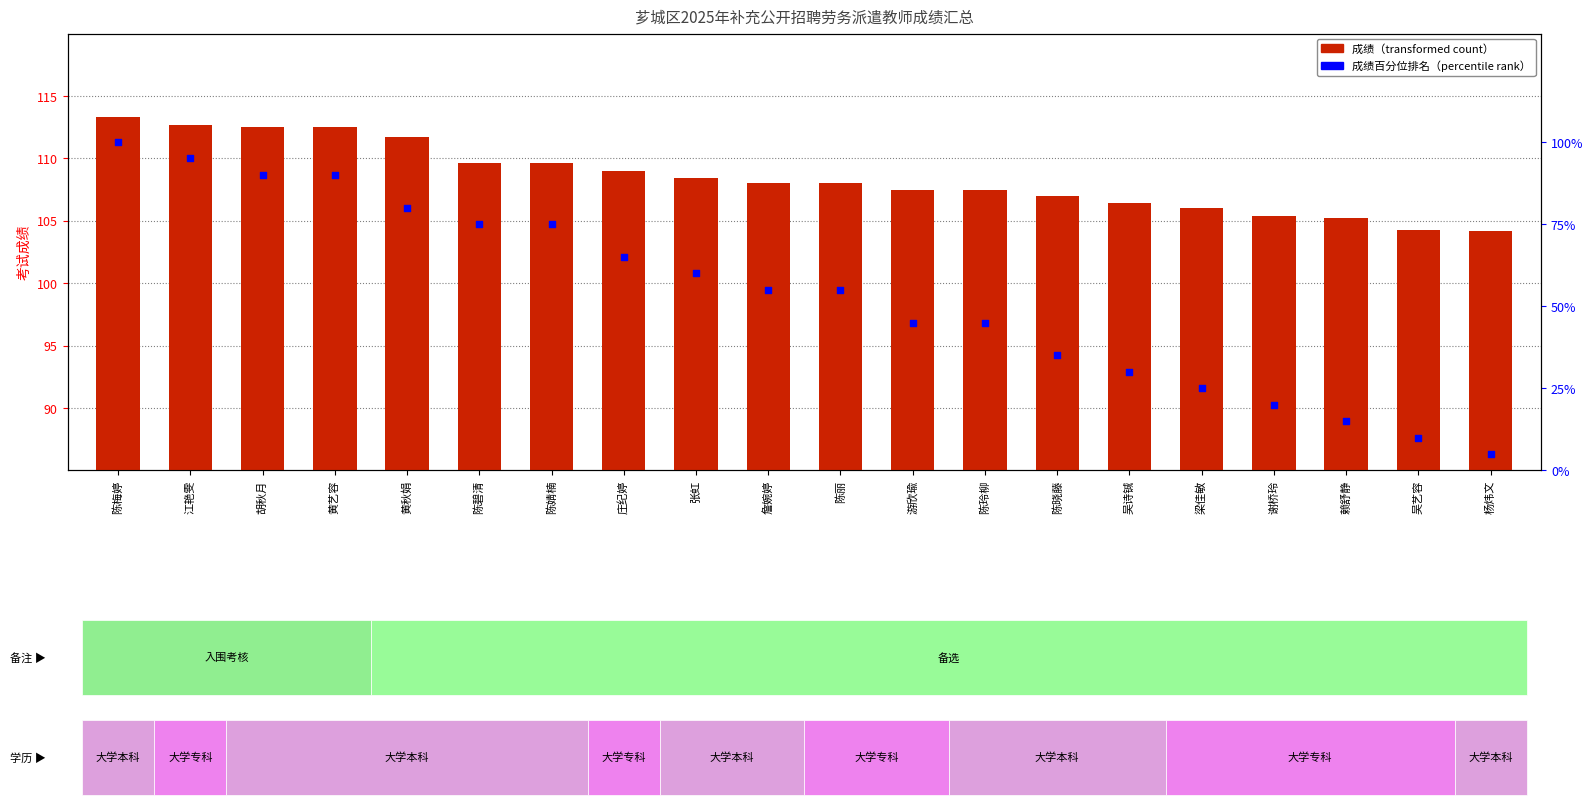

What is the total value across all series at 陈梅婷?

213.3